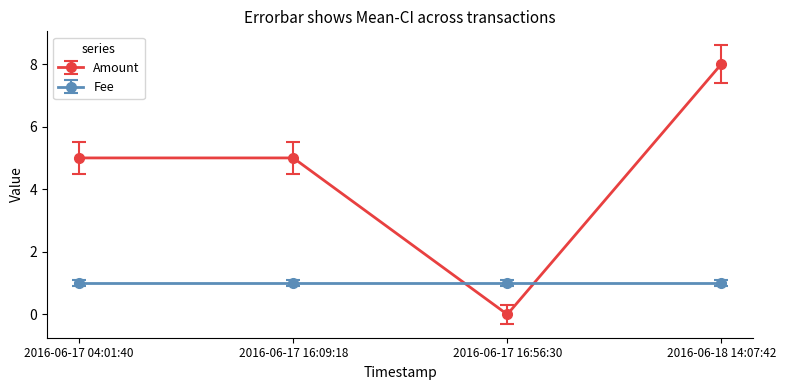

Reading left to right, transcribe all the data shown in this chart.

Amount: 5	5	0	8
Fee: 1	1	1	1